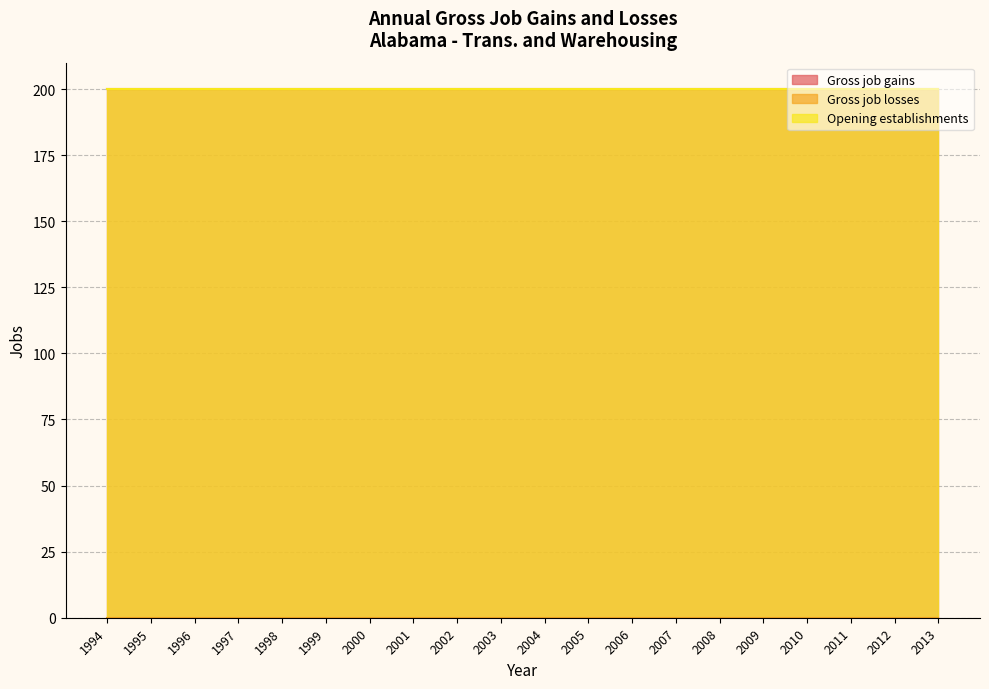

At which label does Gross job gains reach its minimum?

1994